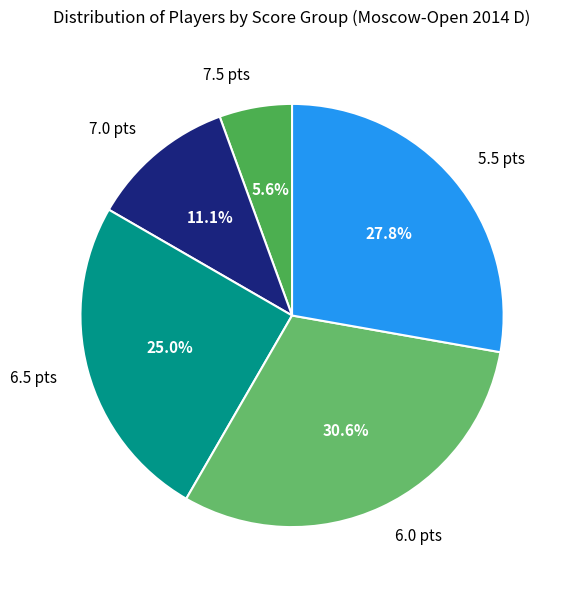

What is the ratio of the value at 6.0 pts to the value at 7.0 pts?

2.8